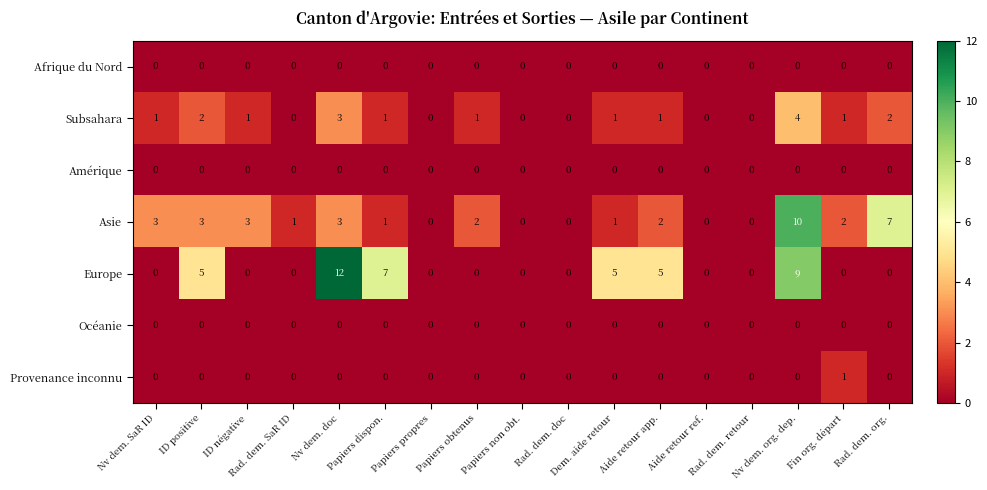

How many data points does each series have?

17